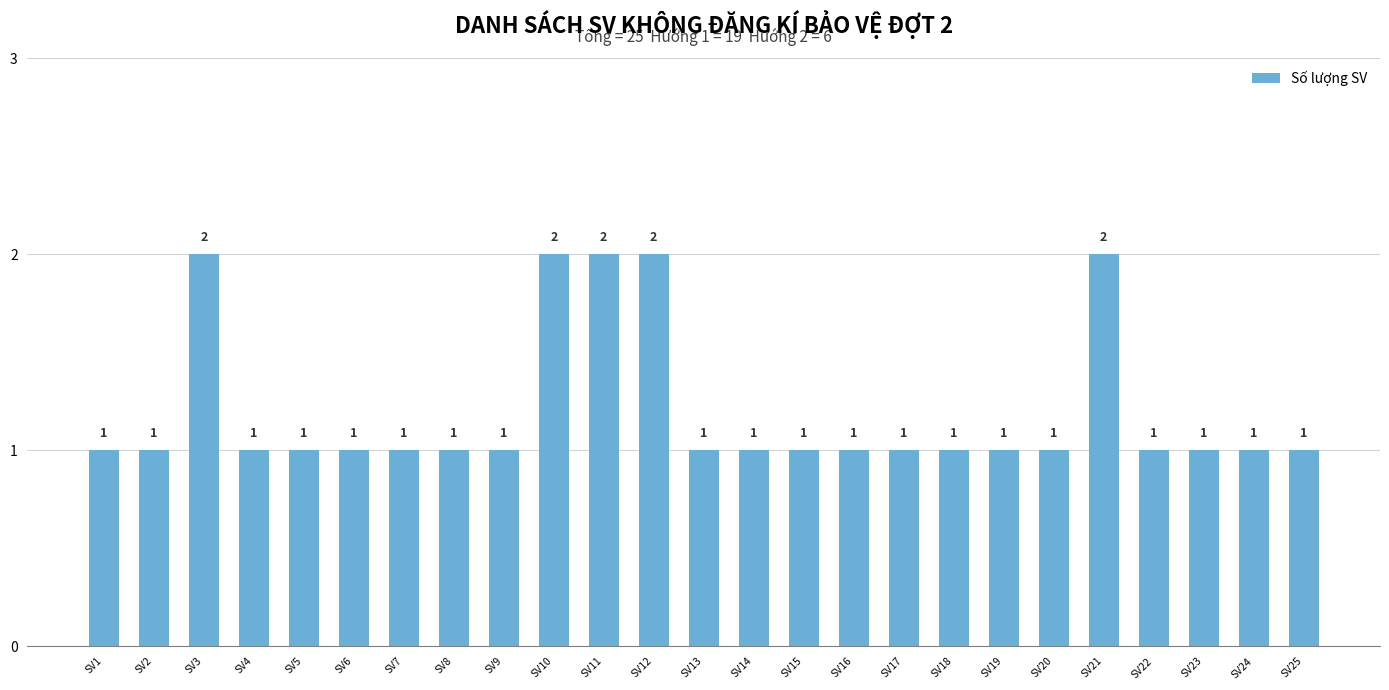

What is the value of the 8th bar from the left?

1